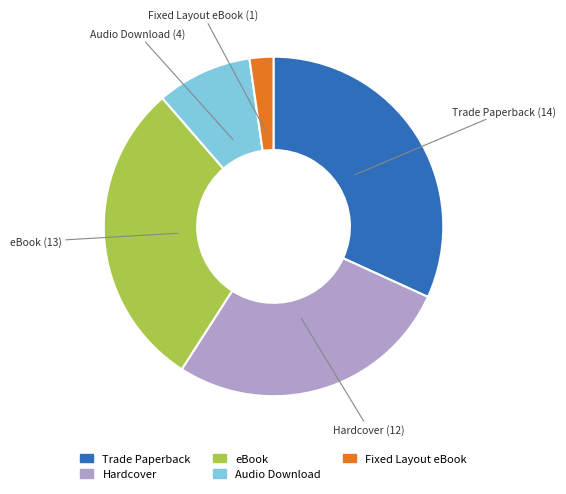

Which slice is the largest?

Trade Paperback